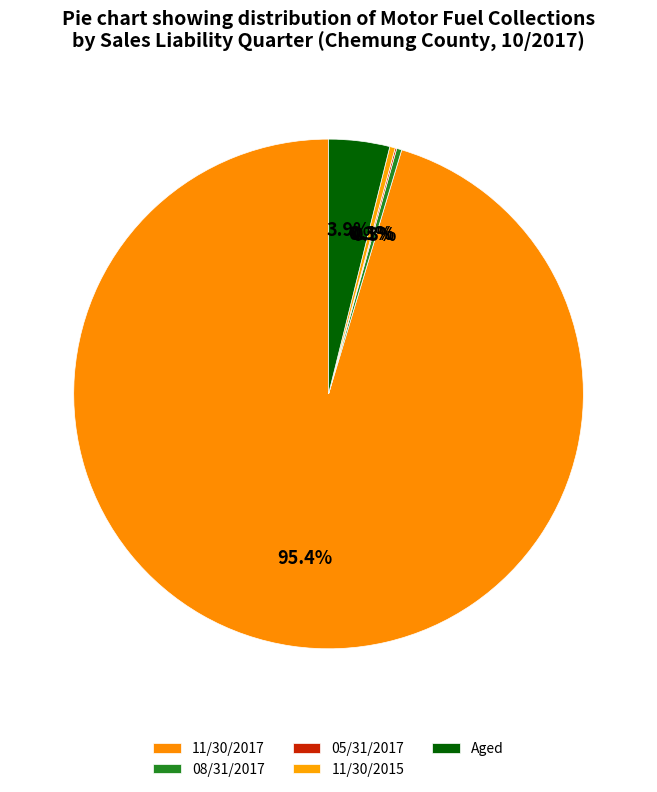

What is the total percentage of 11/30/2015 and 11/30/2017?

95.7%